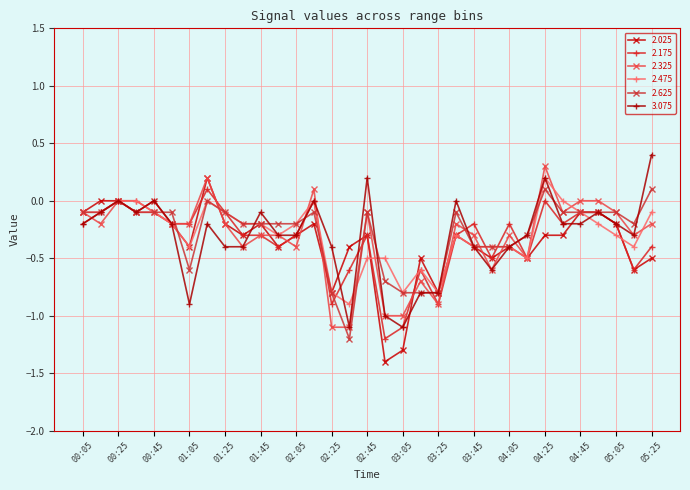

True or false: 2.025 has more than 2 interior local peaks.

True